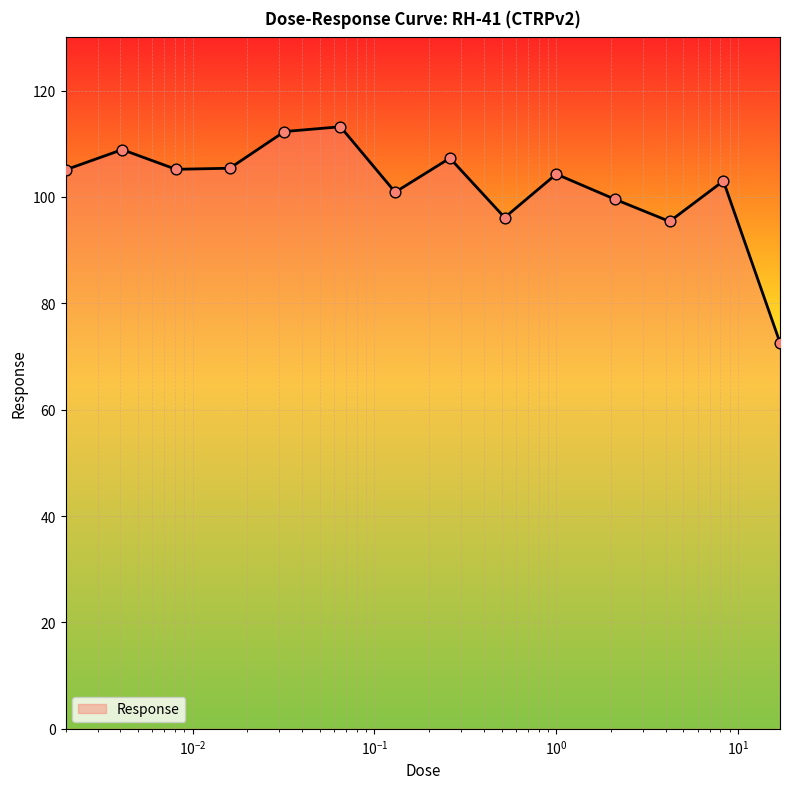

What is the difference between the maximum and minimum values?

40.6